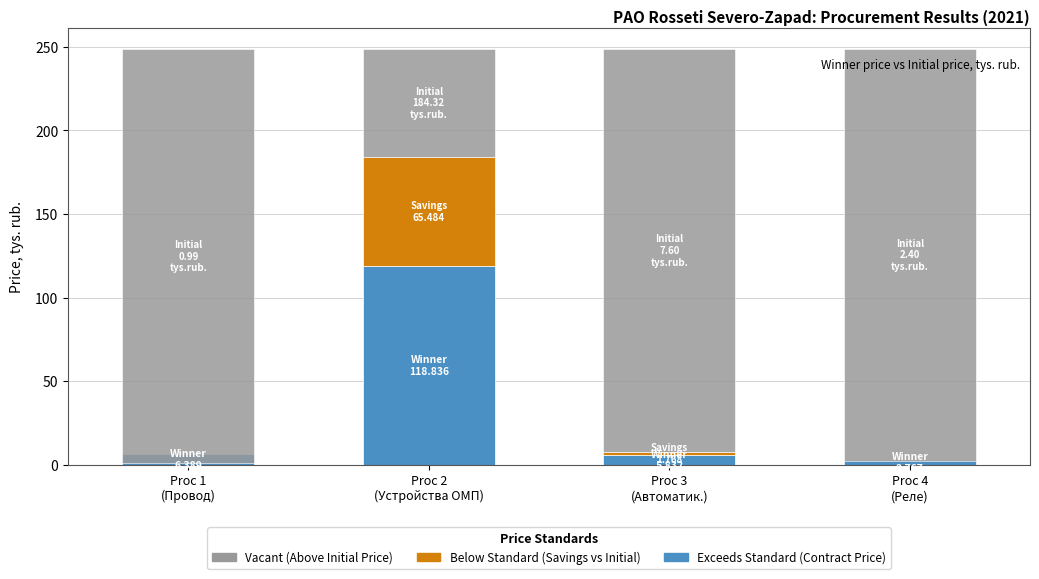

Count the number of categories in the chart.

4